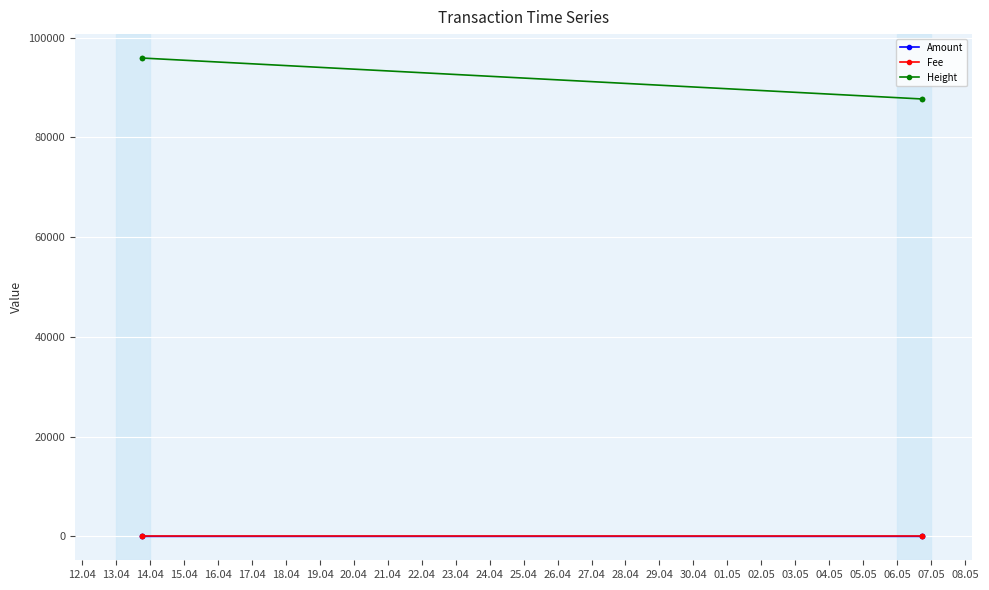

True or false: Height and Amount cross at least once.

False